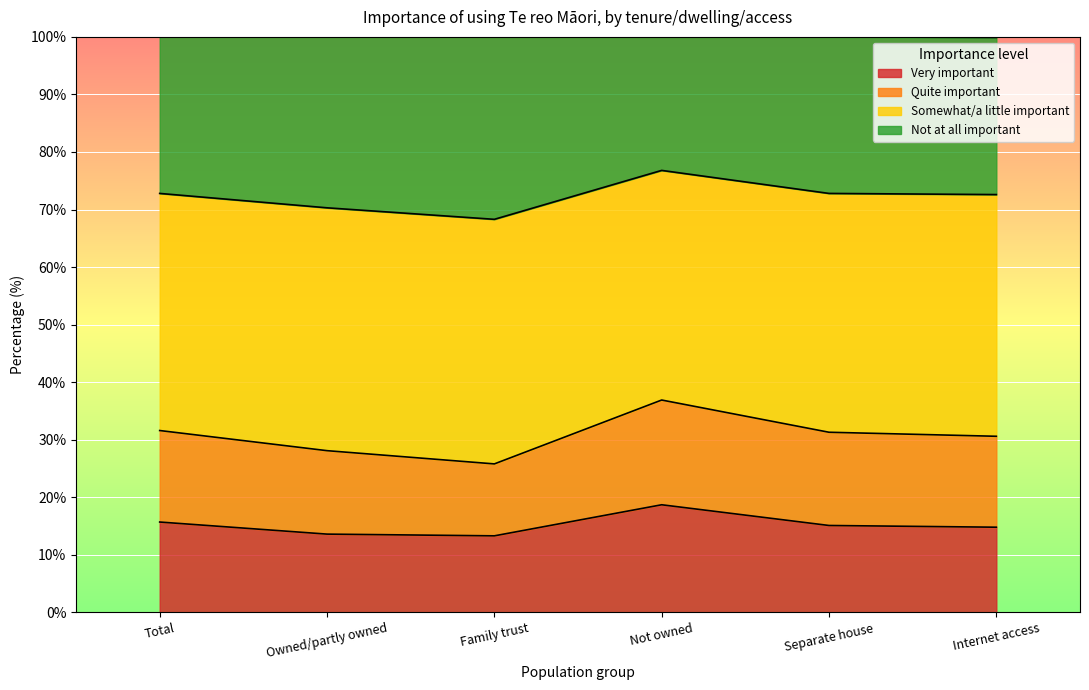

True or false: Not at all important and Very important intersect in this chart.

False